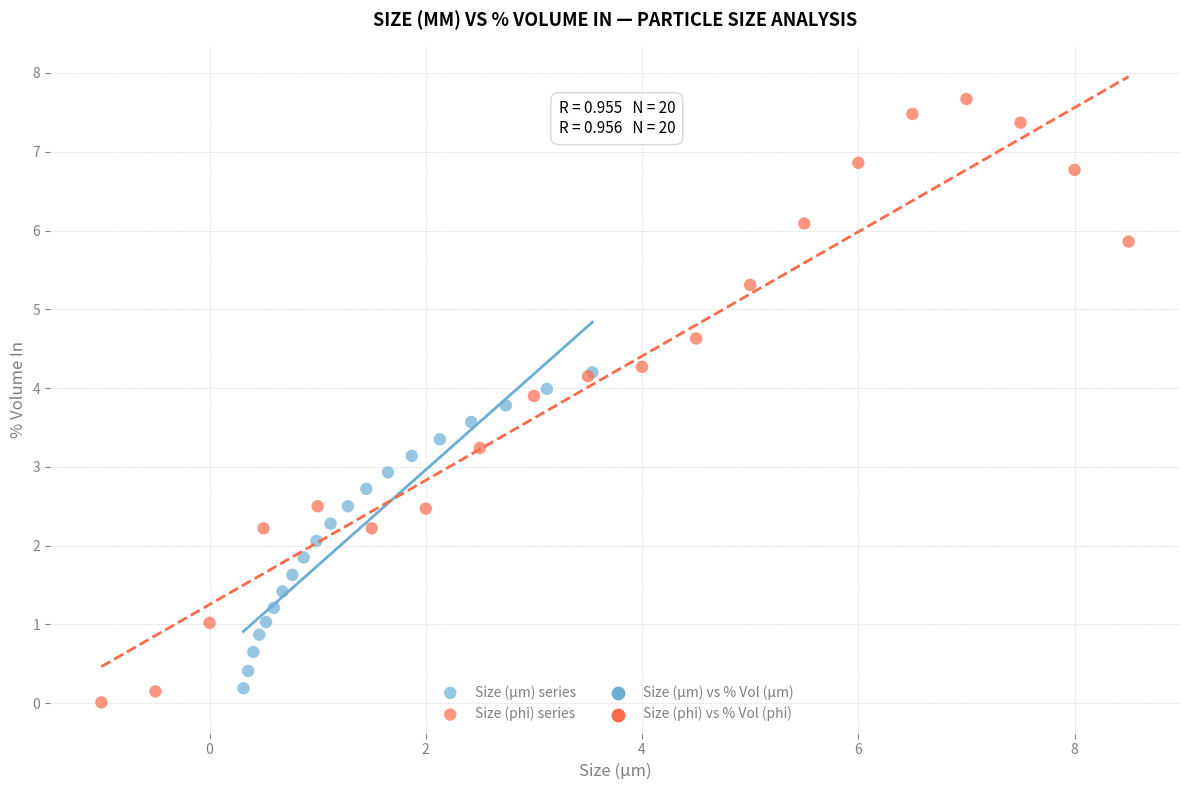

Which series contains the highest Y value?

Size (phi) series